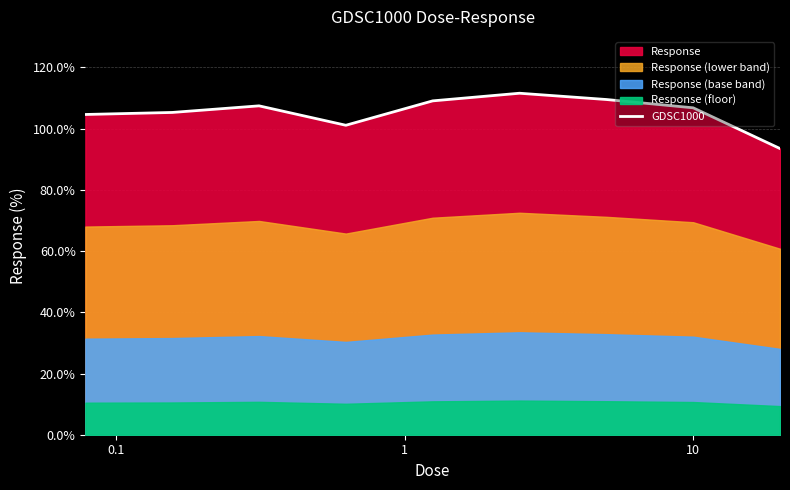

How many data points are less than 106?

4